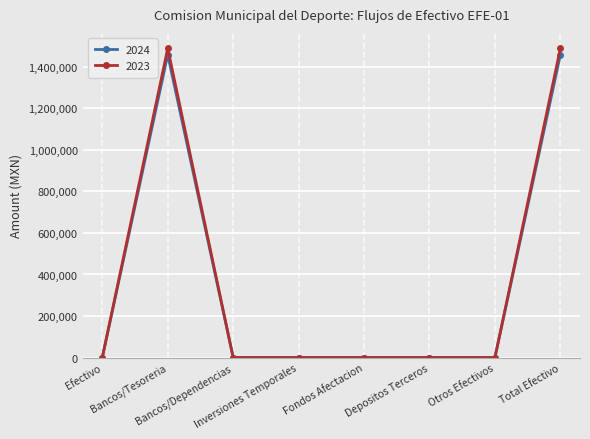

What is the highest value of the 2023 series?

1489261.9